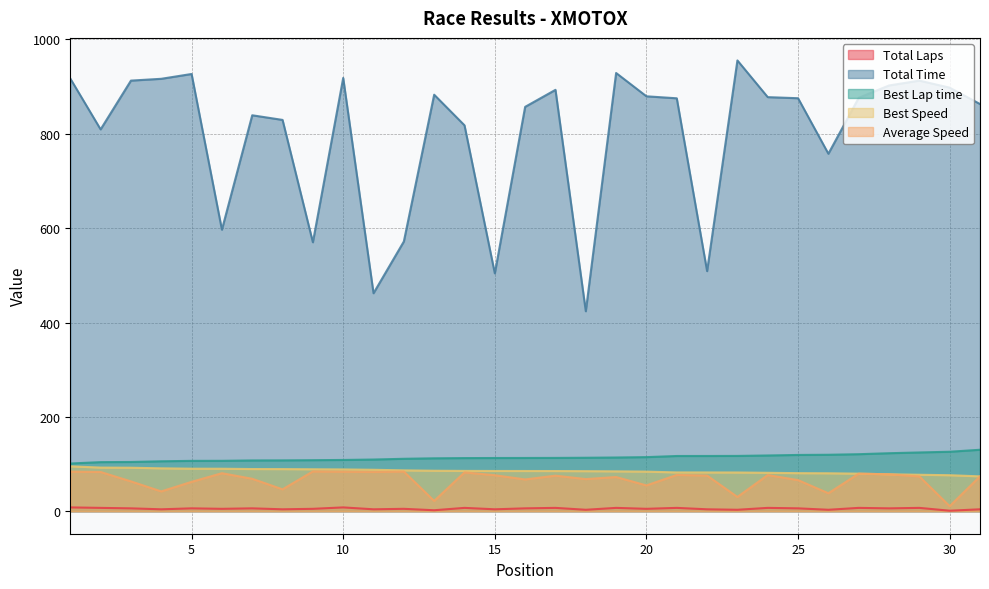

List the series in order of their peak value, lowest first.

Total Laps, Average Speed, Best Speed, Best Lap time, Total Time